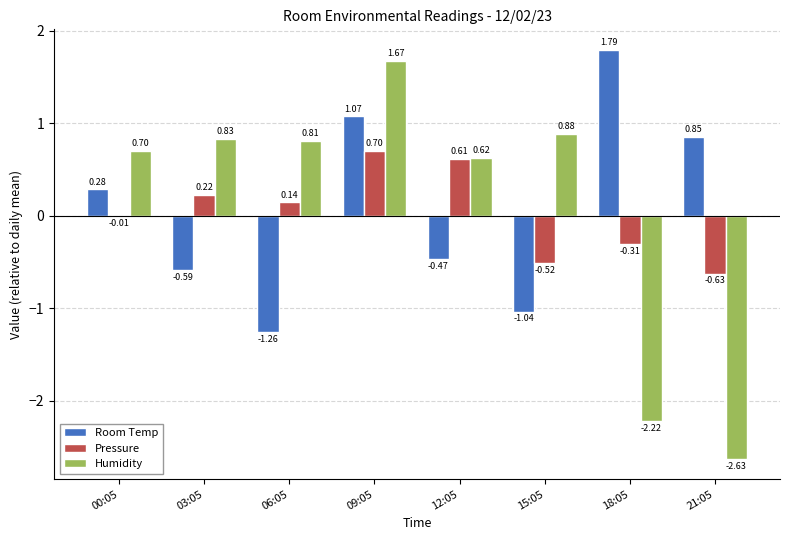

What is the sum of the Humidity values at 03:05 and 18:05?

-1.4